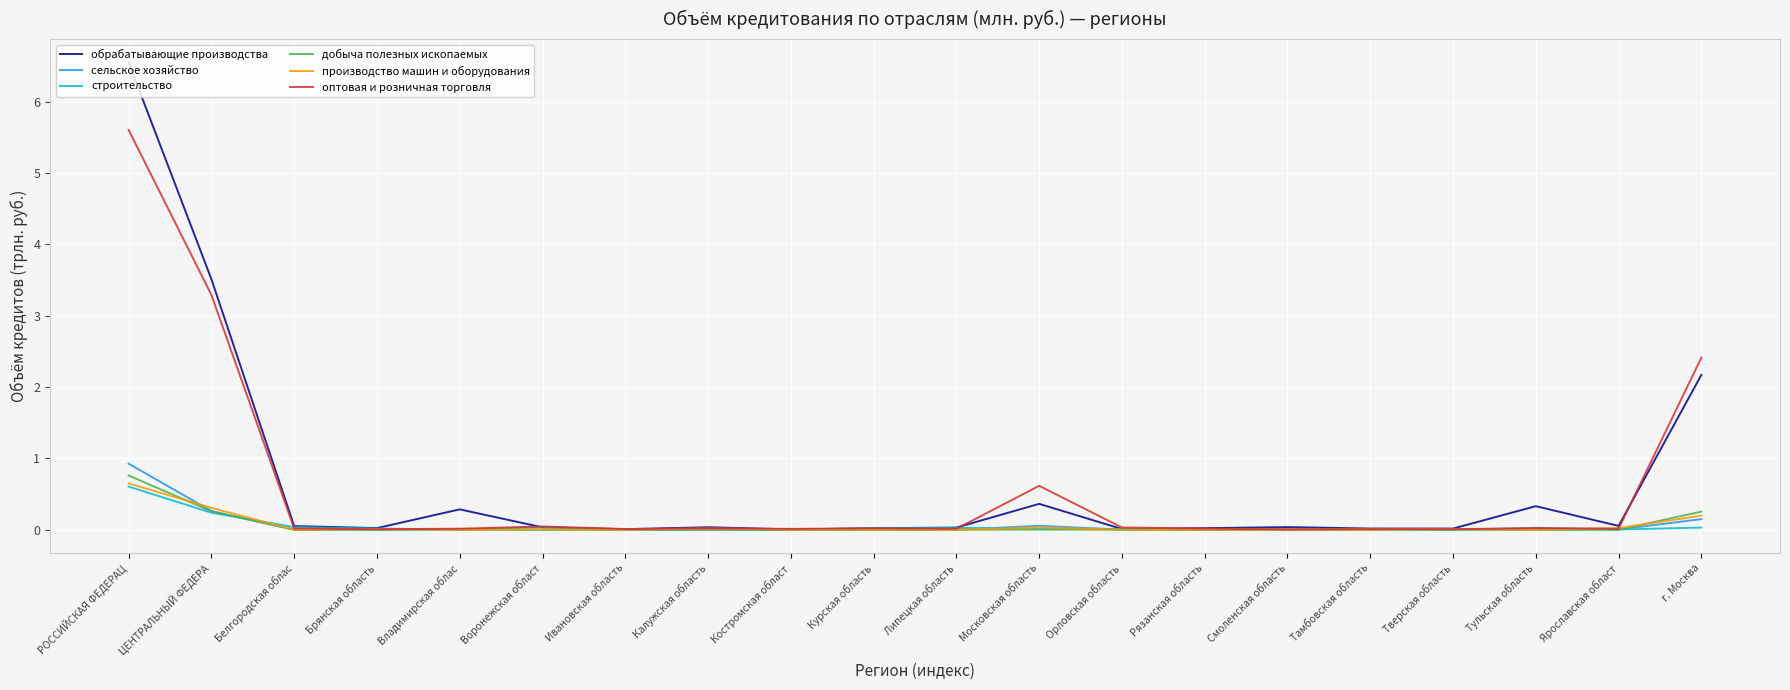

The строительство series shows 0.0 at Воронежская област. True or false?

True